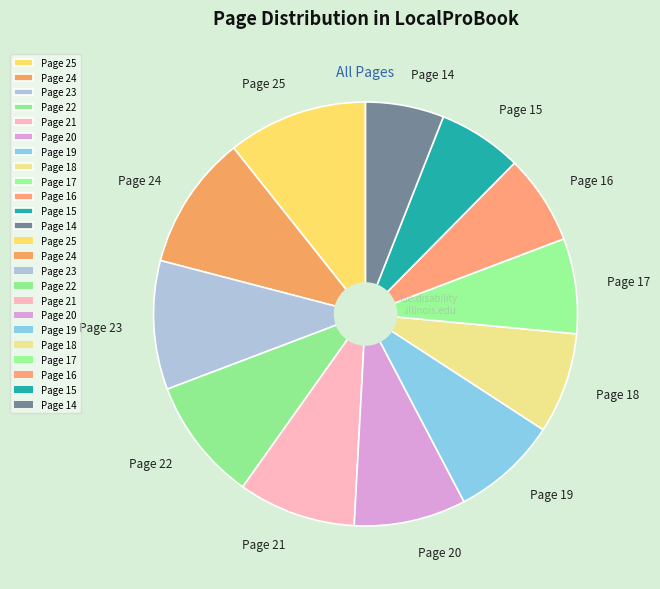

True or false: Page 21 accounts for 9% of the total.

True